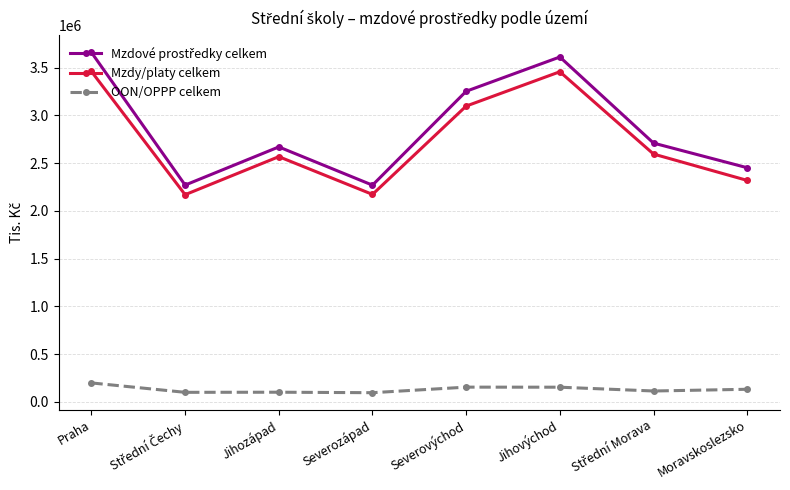

Is this an area chart (filled region under the line)?

No